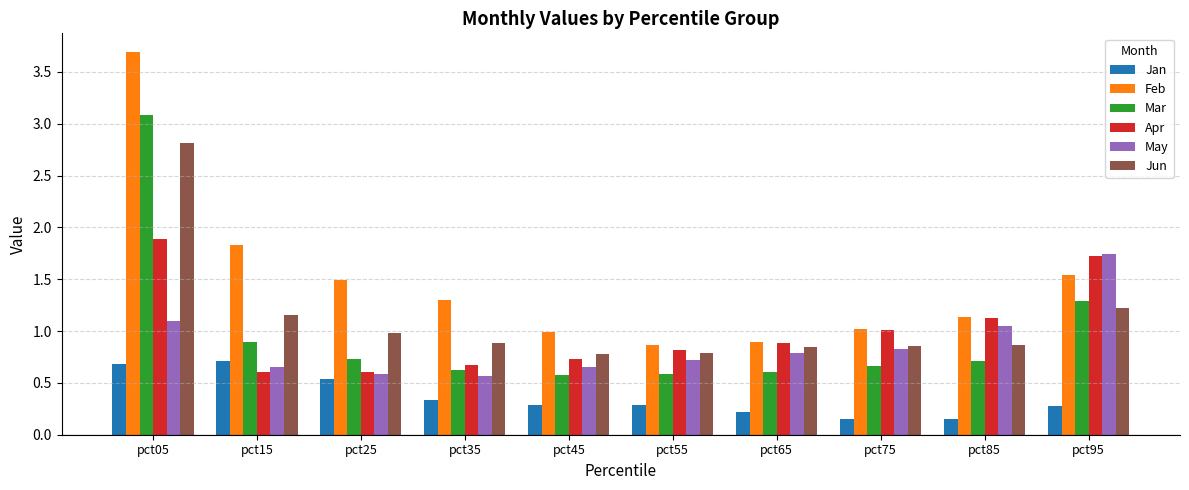

Are the bars horizontal?

No